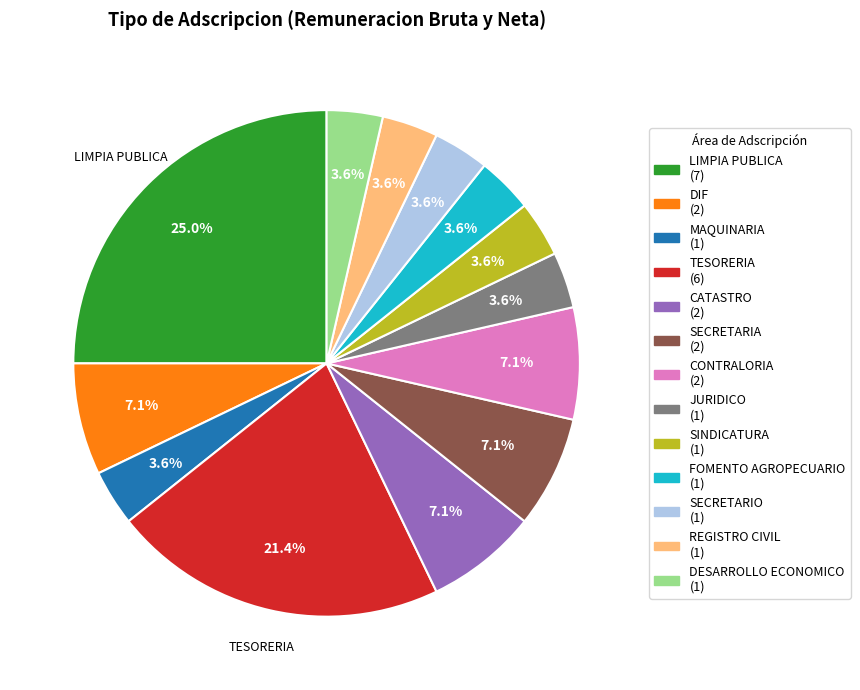

How many segments does this pie chart have?

13